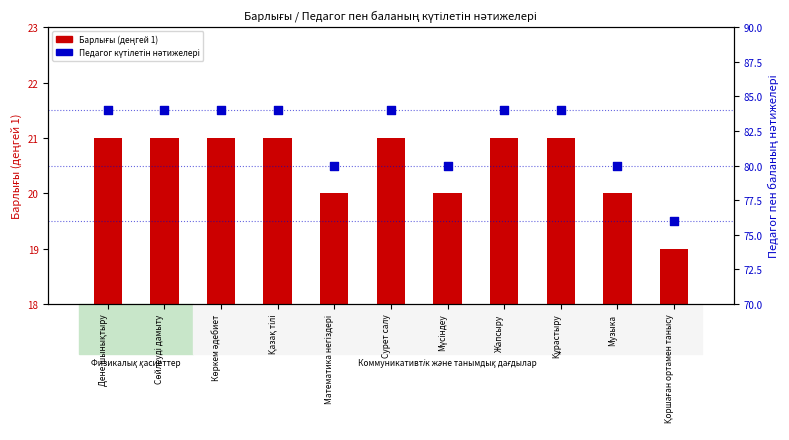

At which category is the sum across all series the highest?

Дене шынықтыру